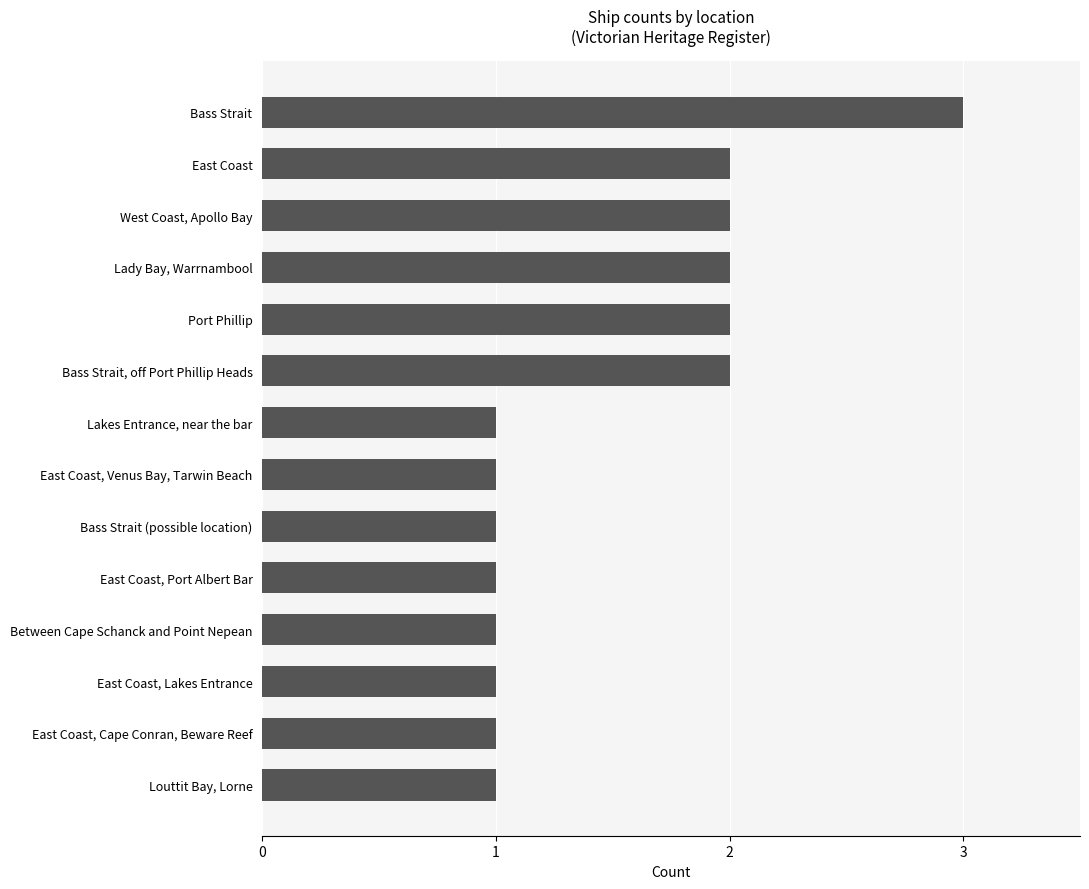

The chart shows a value of 1 at Lady Bay, Warrnambool. True or false?

False